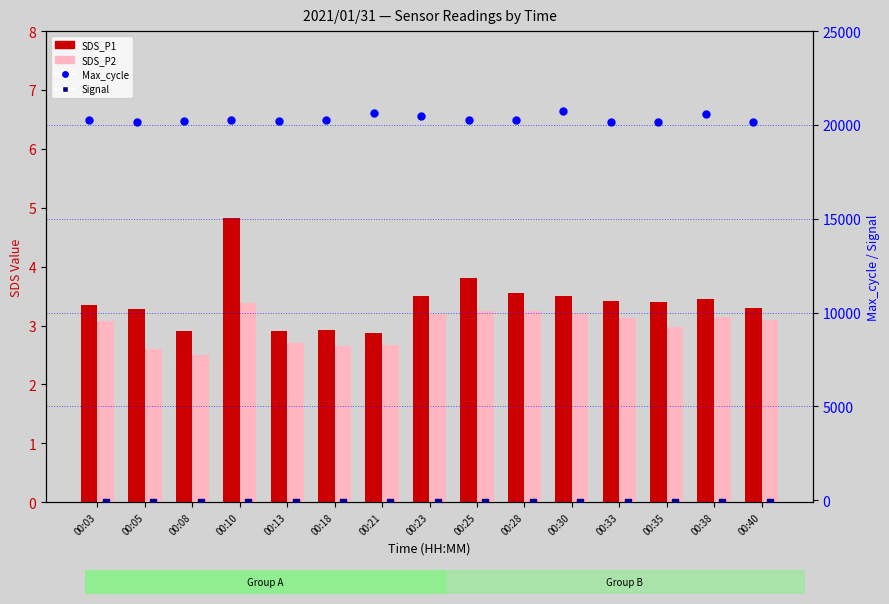

Which series reaches the minimum Y coordinate?

Signal